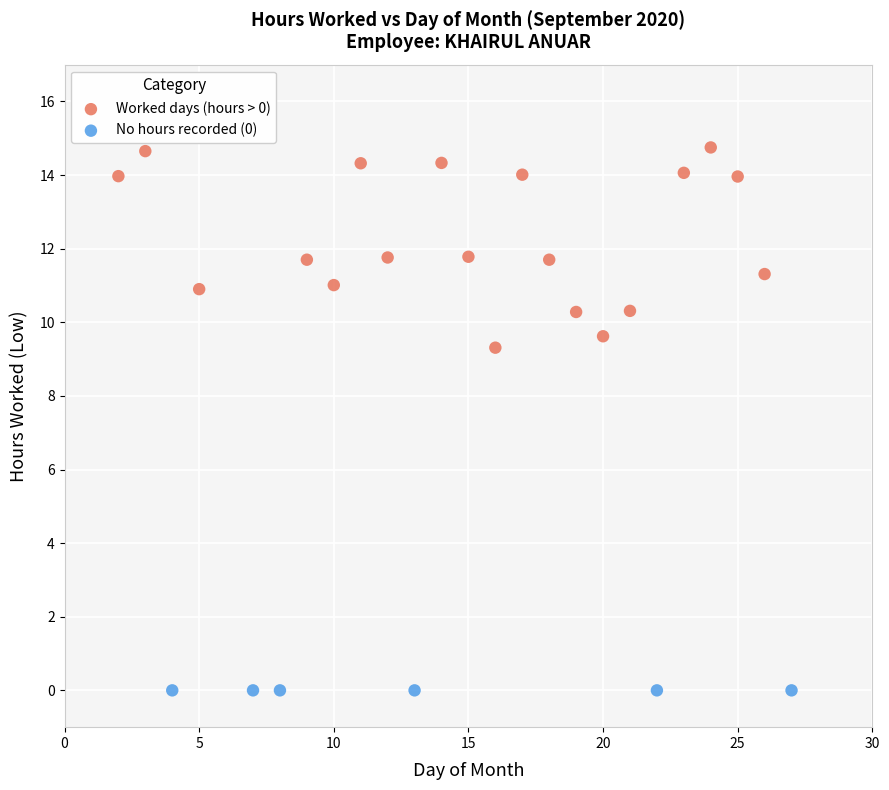

Which series contains the highest Y value?

Worked days (hours > 0)